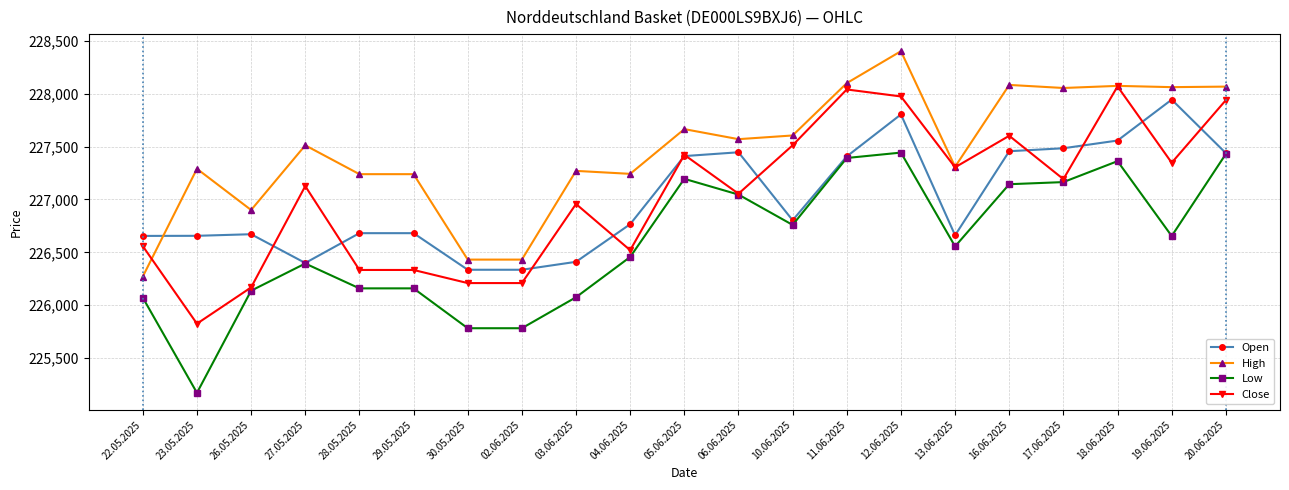

Does the chart have visible grid lines?

Yes